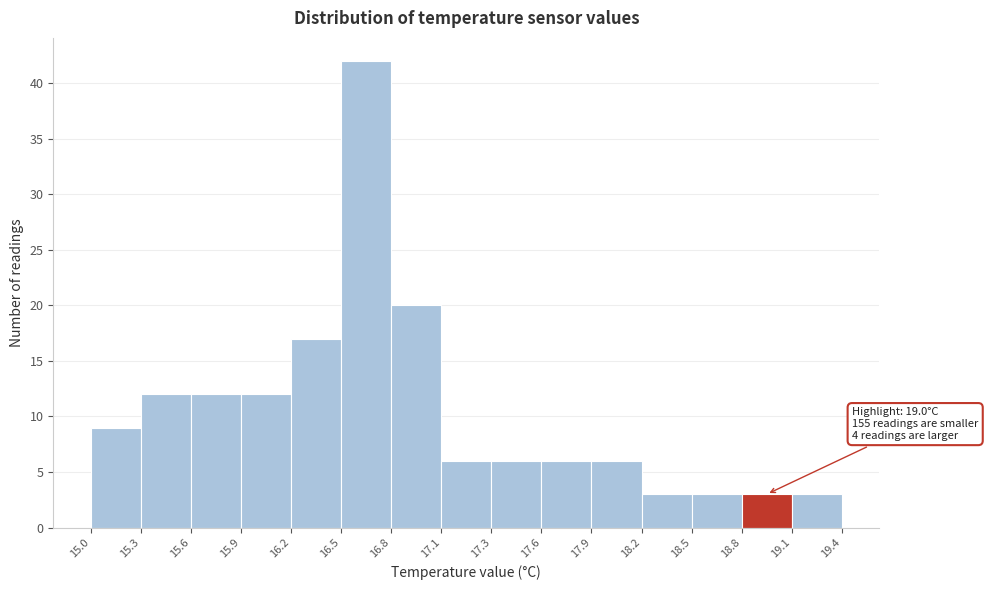

Which range on the x-axis has the tallest bar?

16.5 to 16.8